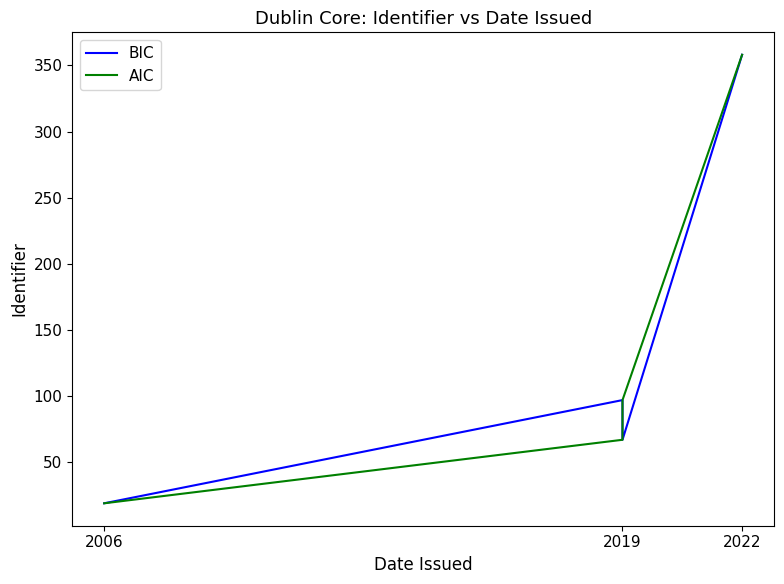

What is the value of the AIC point at the 2nd from the left?

67